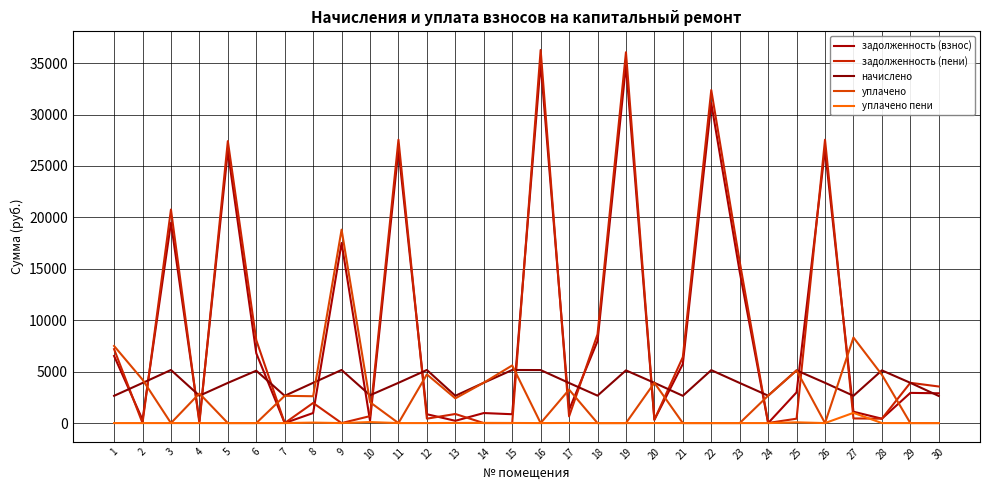

True or false: задолженность (пени) has a value of 2484.9 at 29.

False